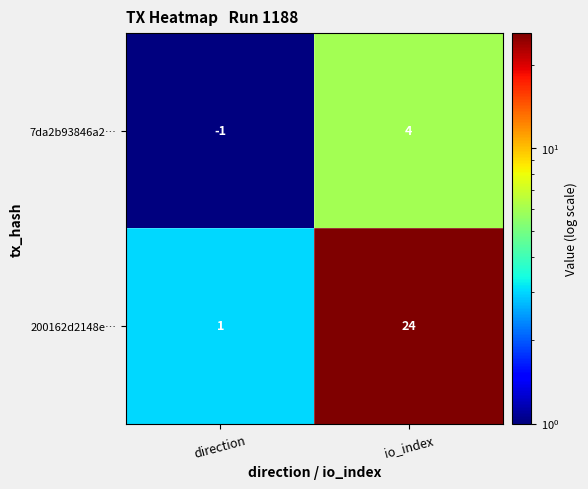

Reading right to left, transcribe all the data shown in this chart.

7da2b93846a2…: 4	-1
200162d2148e…: 24	1